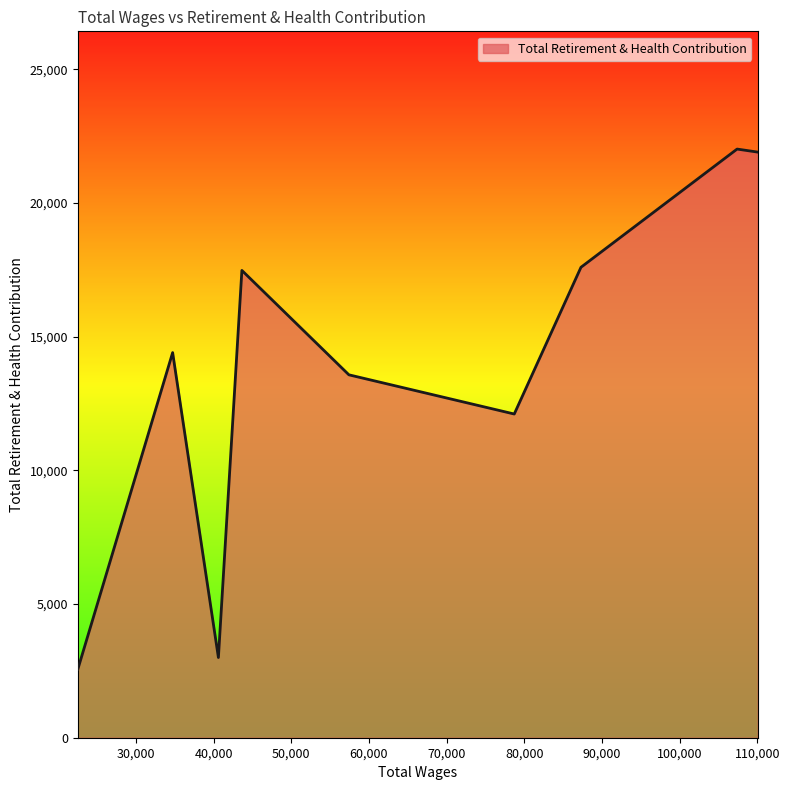

What is the minimum value shown in the chart?

2554